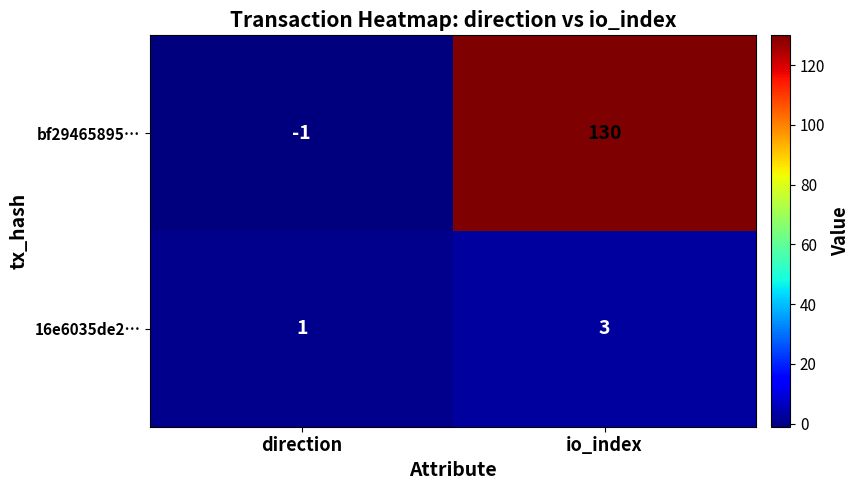

Which series changed the most between direction and io_index?

bf29465895…